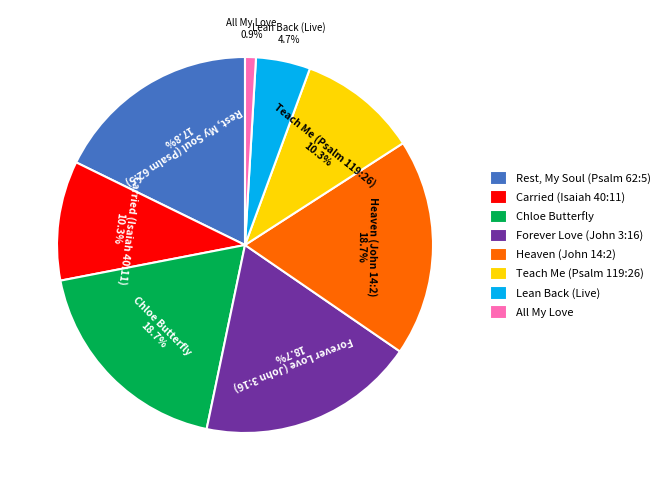

Combined, what portion of the pie is All My Love and Lean Back (Live)?

5.6%